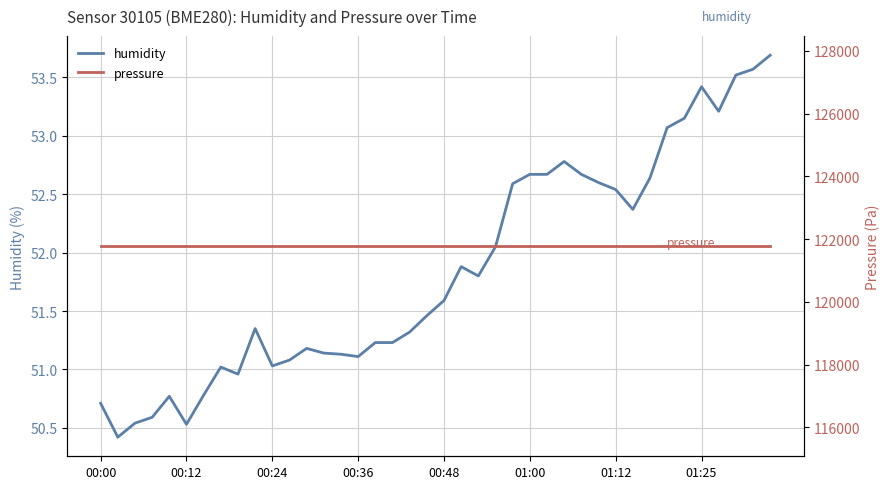

At how many categories does at least one series exceed 38313?

40